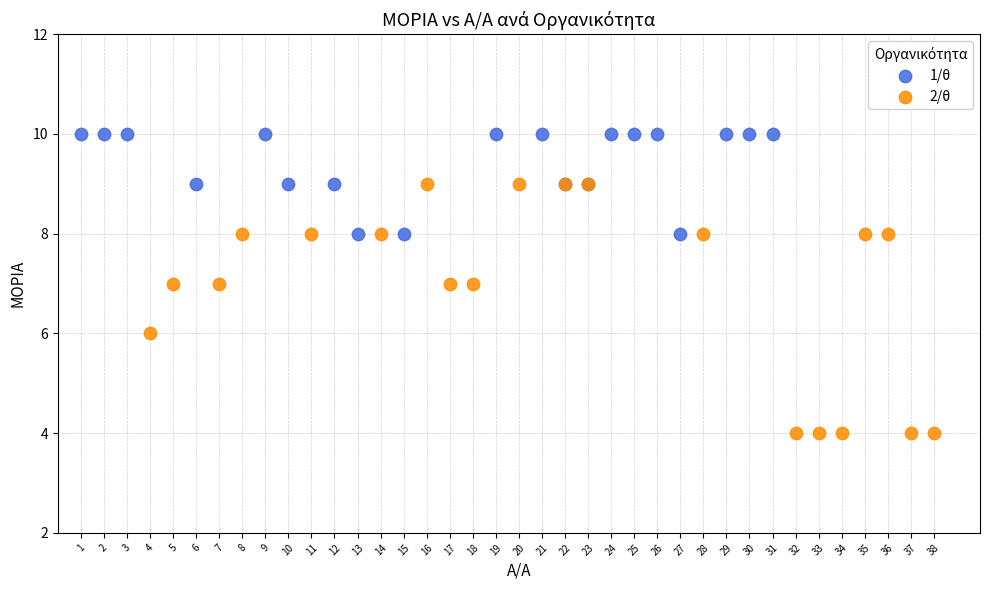

Which series reaches the minimum Y coordinate?

2/θ